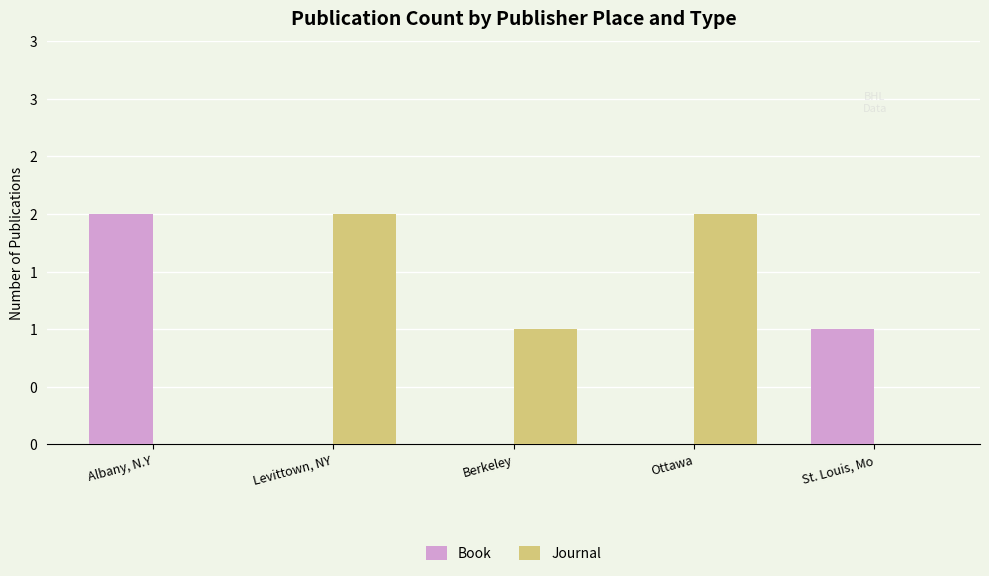

What are all the series names shown in the legend?

Book, Journal